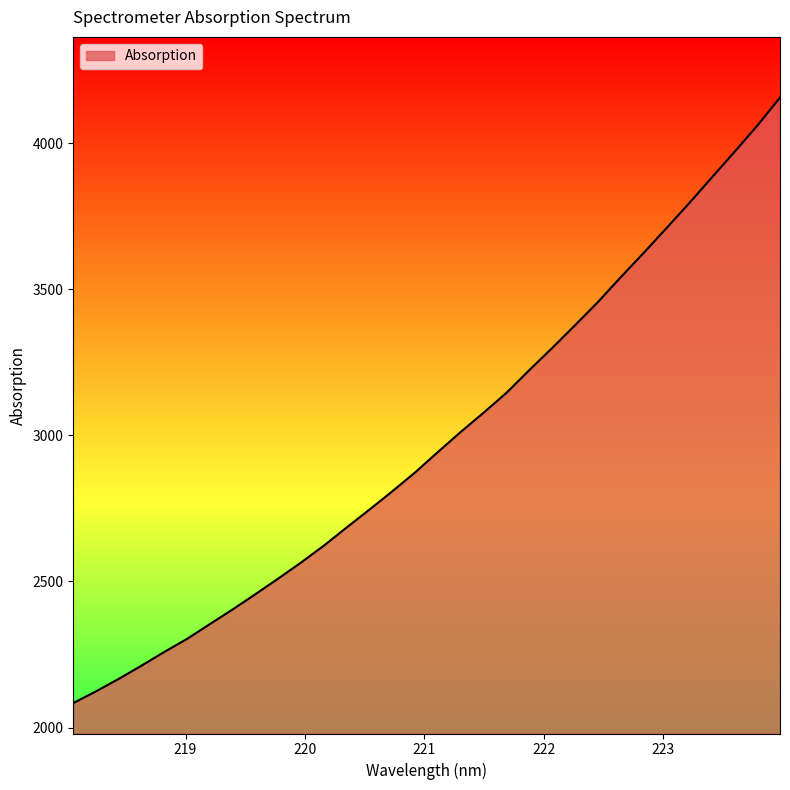

Reading right to left, what are all the values shown in this chart?

4156.1	4059.7	3970.1	3882.0	3793.7	3708.1	3623.3	3540.7	3455.9	3377.0	3299.3	3223.8	3146.4	3078.2	3012.7	2944.2	2874.2	2809.6	2747.0	2685.9	2623.7	2565.7	2510.9	2457.4	2405.0	2354.8	2304.0	2259.3	2212.3	2166.9	2124.0	2083.7